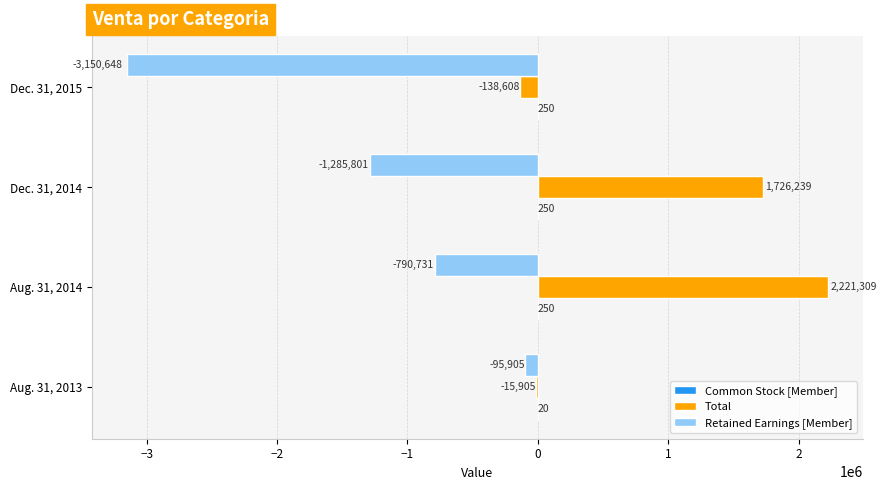

How many data points does each series have?

4